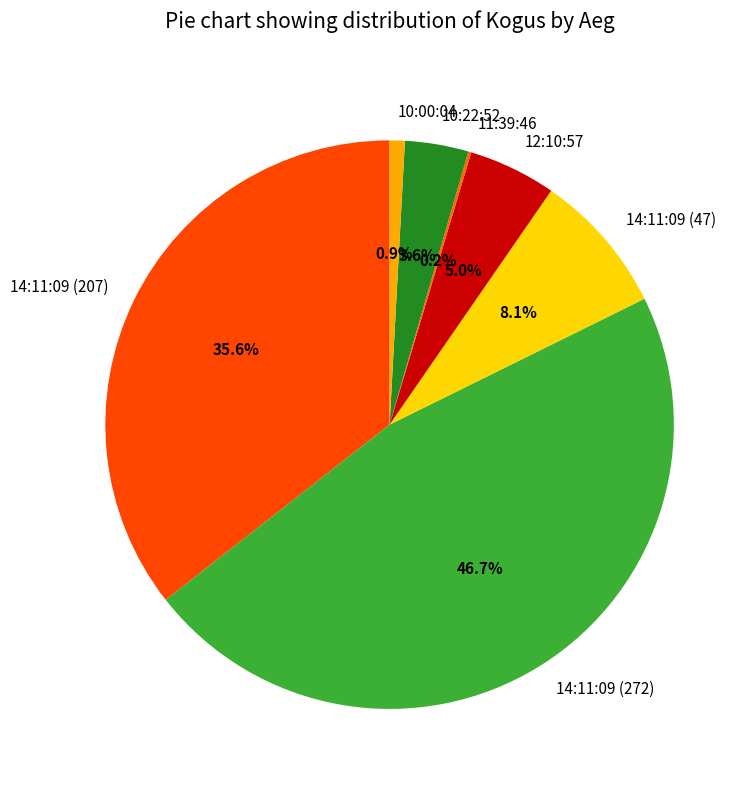

Approximately how many times larger is the value at 14:11:09 (207) compared to 10:22:52?

9.9